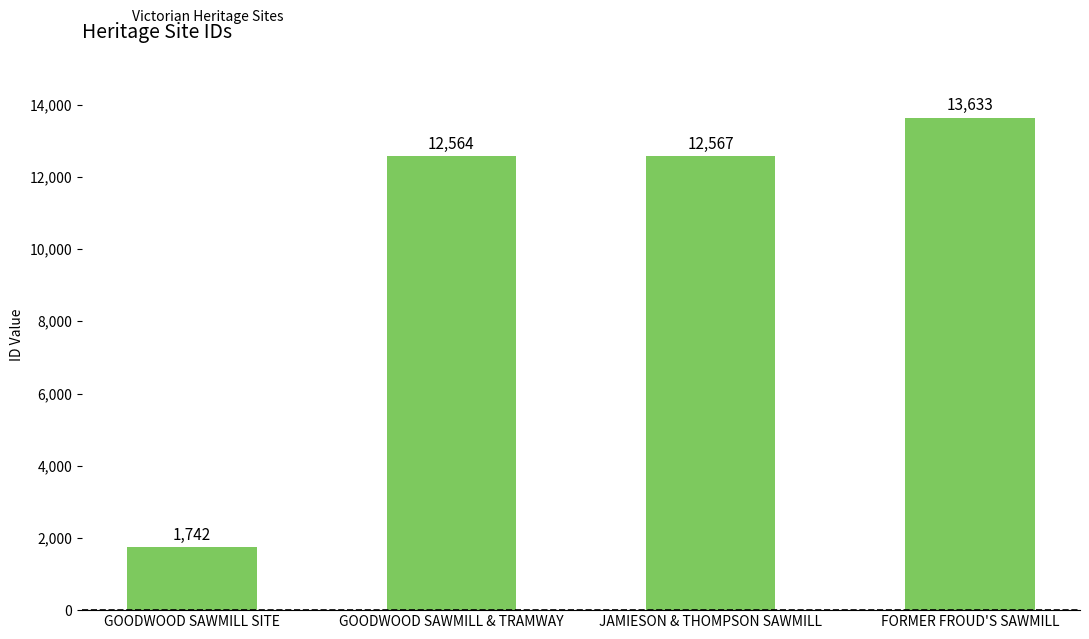

Reading left to right, what are all the values shown in this chart?

GOODWOOD SAWMILL SITE=1742	GOODWOOD SAWMILL & TRAMWAY=12564	JAMIESON & THOMPSON SAWMILL=12567	FORMER FROUD'S SAWMILL=13633